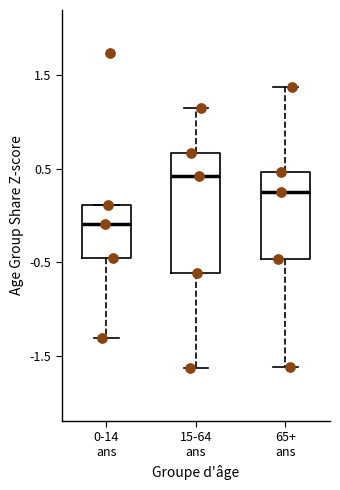

Where does the median line of the box for 15-64 ans sit on the y-axis? The values are not printed on the chart, so give them approximately, as read against the axis.

0.4